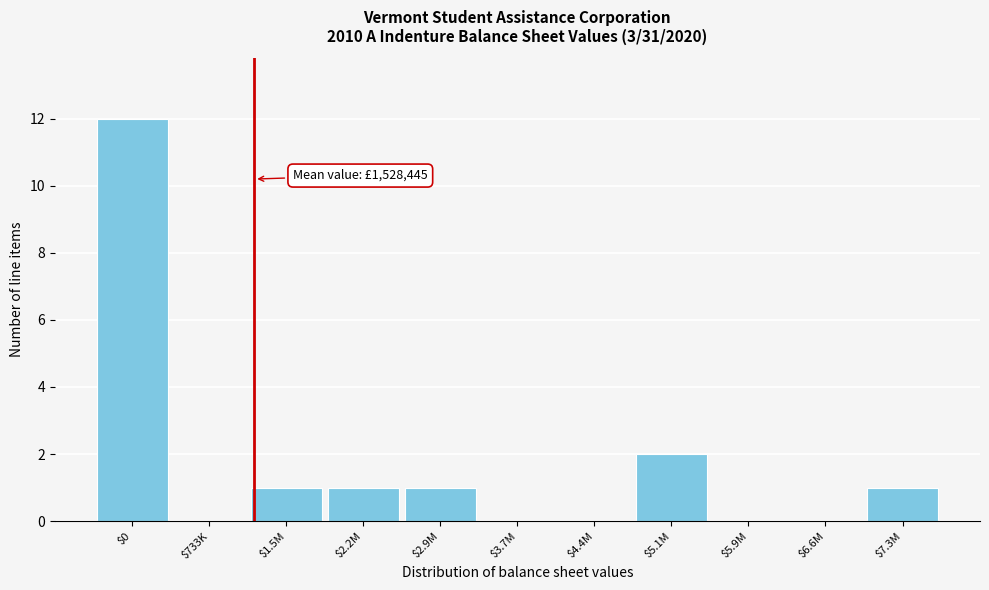

Which category has the highest value across all series?

$0